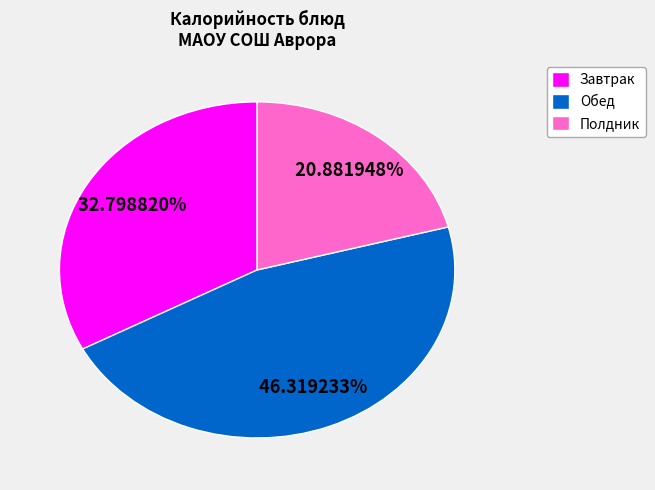

What is the ratio of the value at Обед to the value at Полдник?

2.2